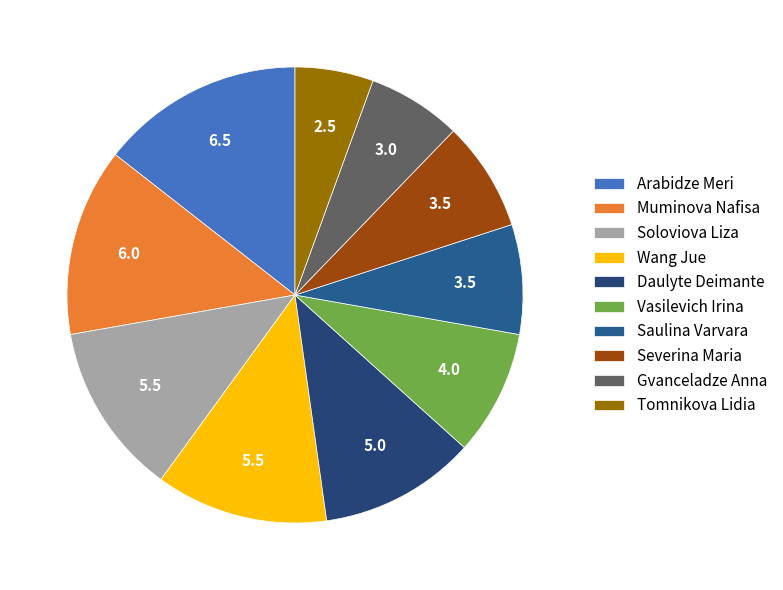

To the nearest percent, what percentage of the pie is Saulina Varvara?

8%